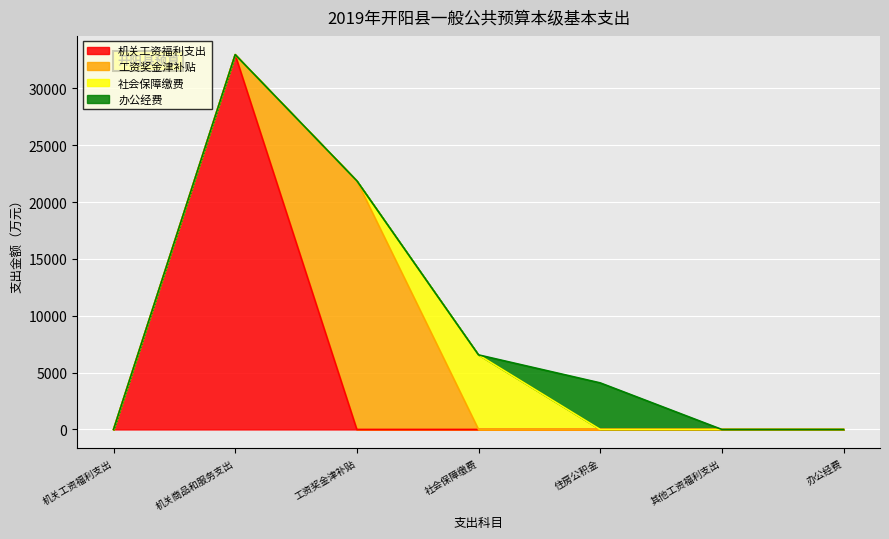

At which category is the sum across all series the highest?

机关商品和服务支出